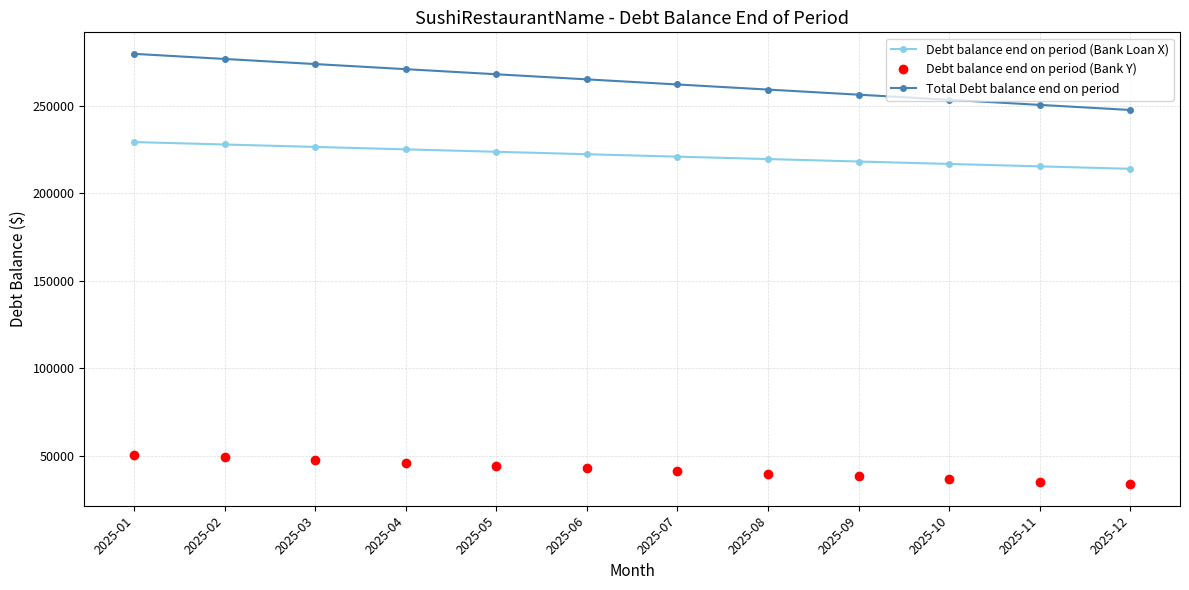

What is the value of the Total Debt balance end on period point at the 6th from the left?

265000.0